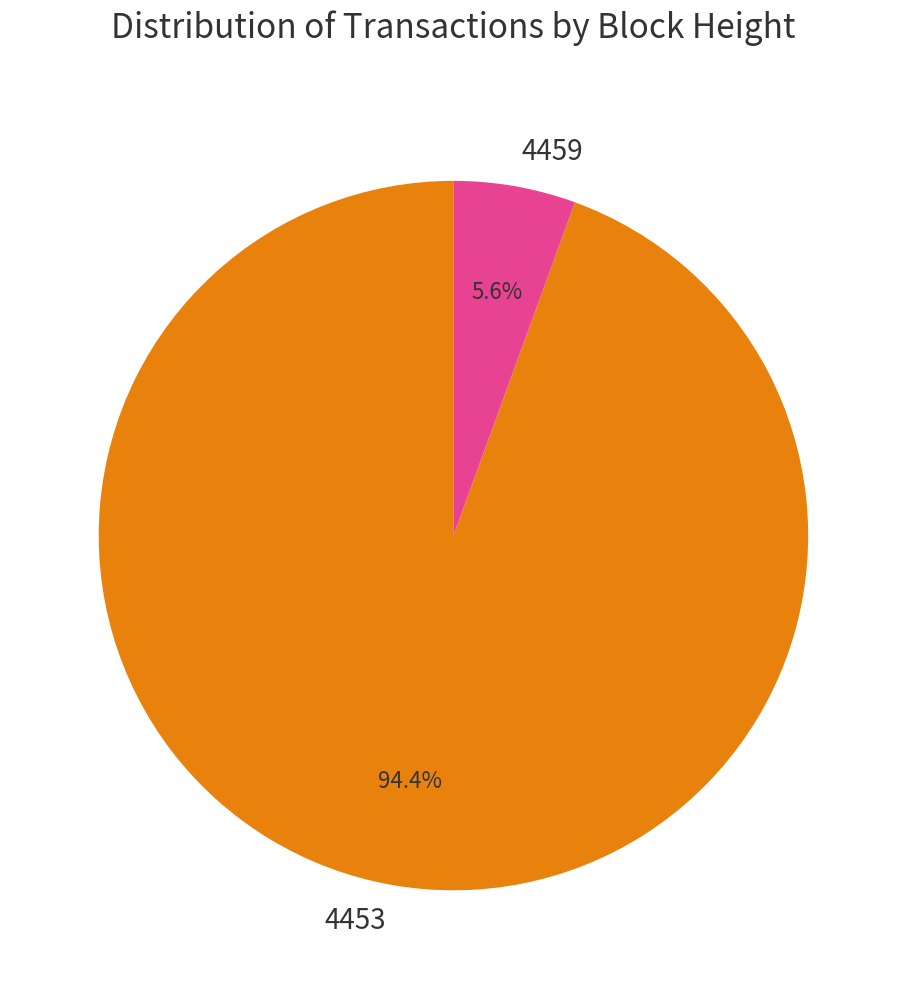

How many slices are in this pie chart?

2